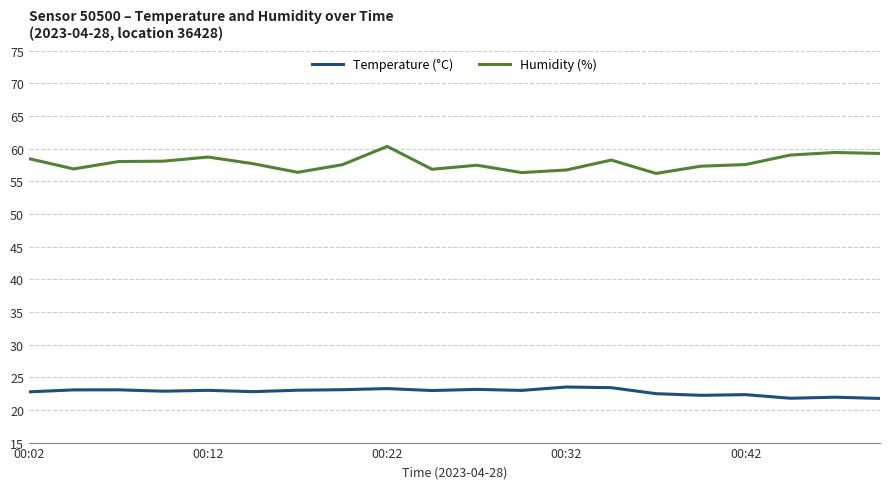

Rank the series by their average value, from highest to lowest.

Humidity (%), Temperature (°C)